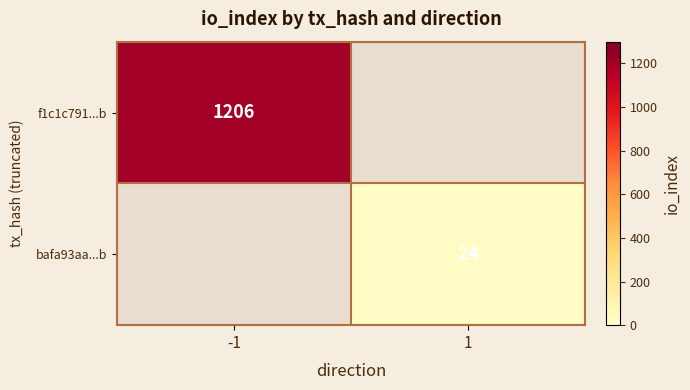

The f1c1c791...b series shows 1914 at -1. True or false?

False